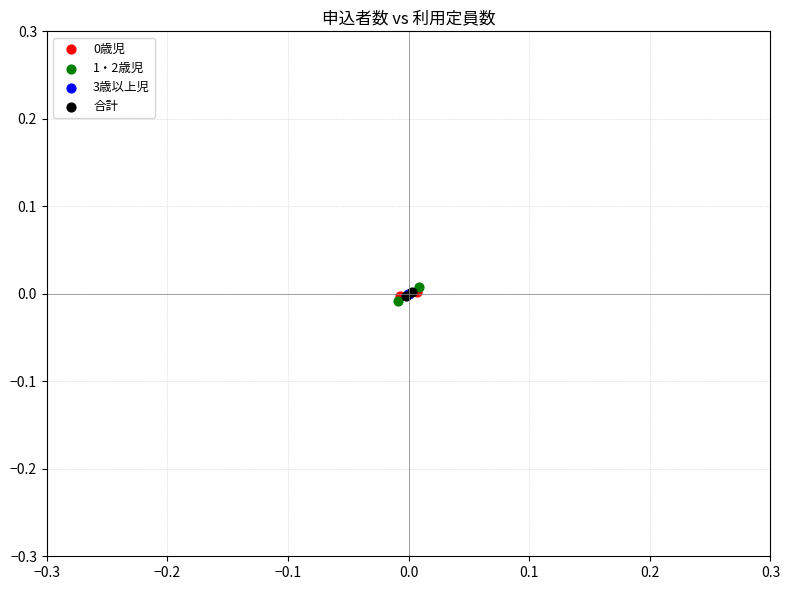

Which series reaches the maximum Y coordinate?

1・2歳児